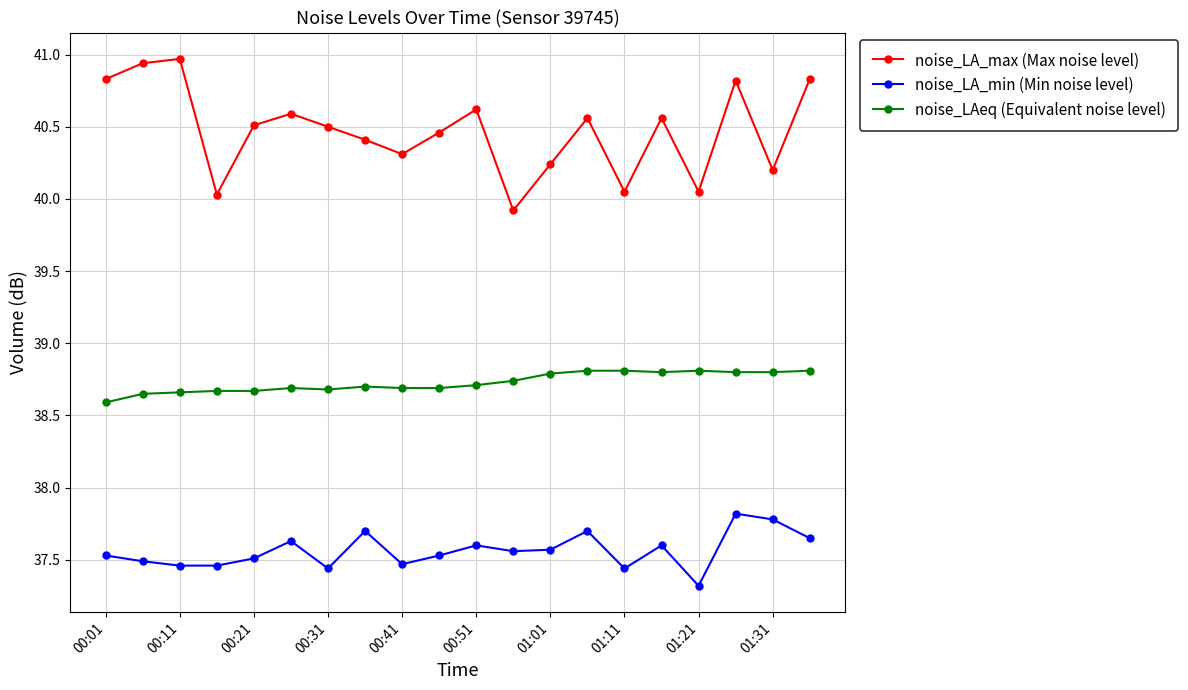

Rank the series by their average value, from highest to lowest.

noise_LA_max (Max noise level), noise_LAeq (Equivalent noise level), noise_LA_min (Min noise level)